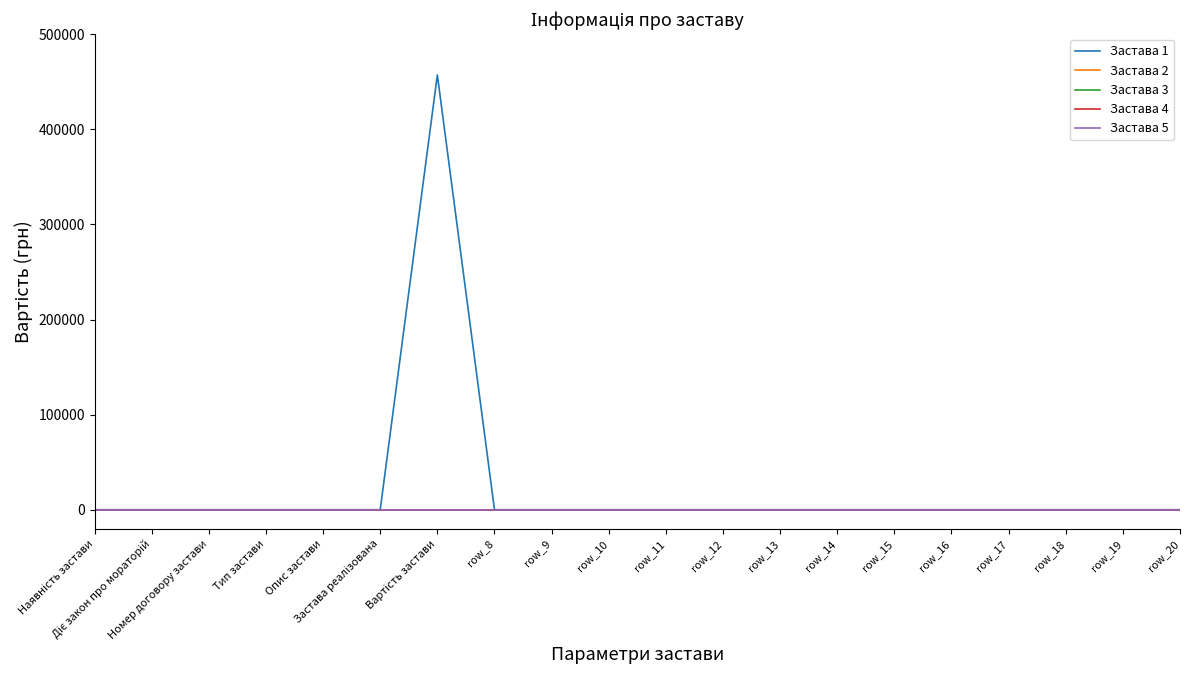

What are all the series names shown in the legend?

Застава 1, Застава 2, Застава 3, Застава 4, Застава 5